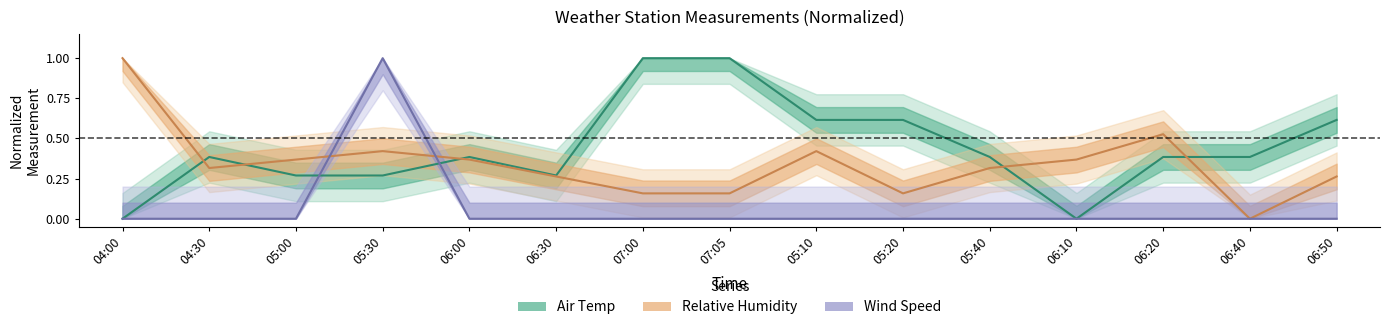

At which category does Relative Humidity reach its first local peak?

05:30